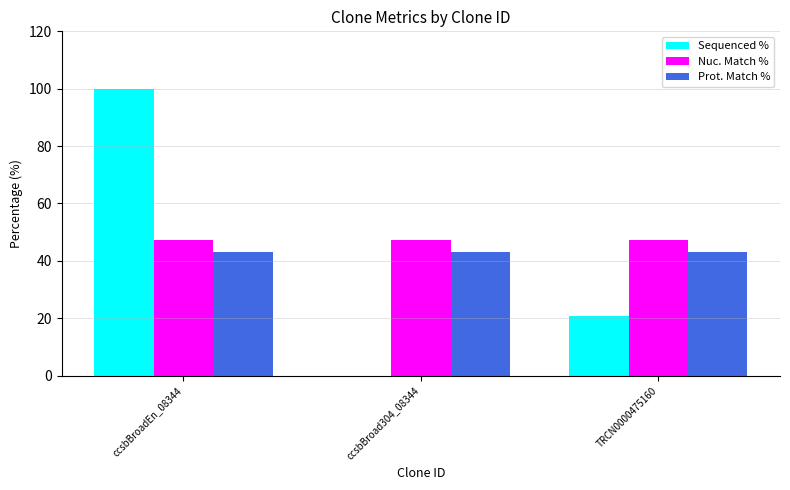

Which series has the widest spread of values?

Sequenced %